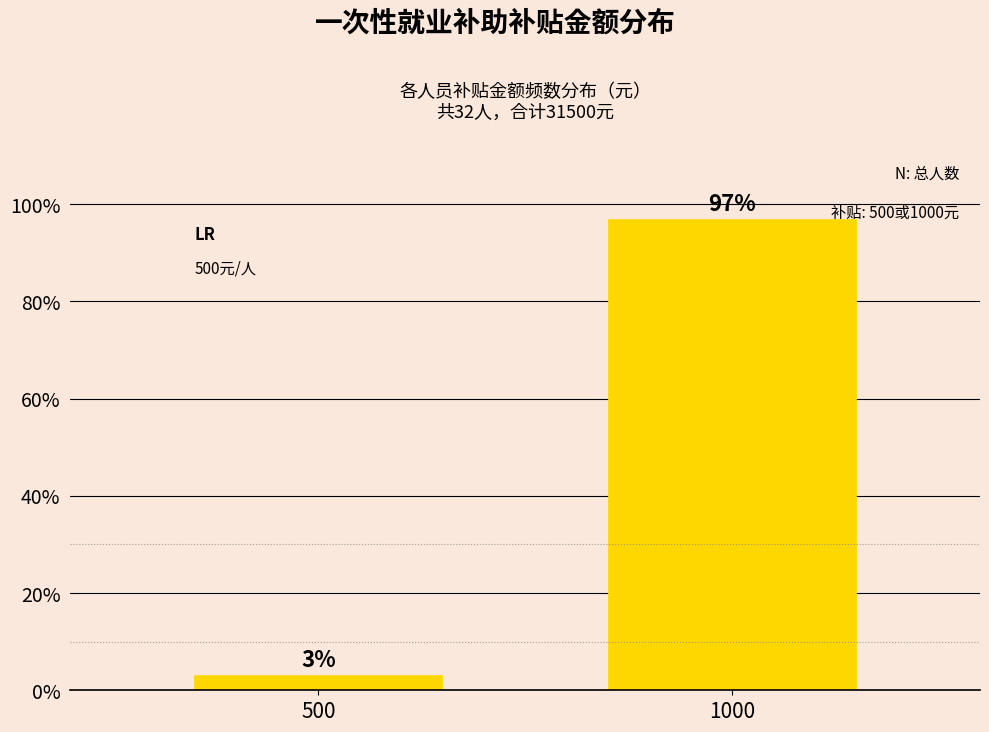

What is the average value?

50.0